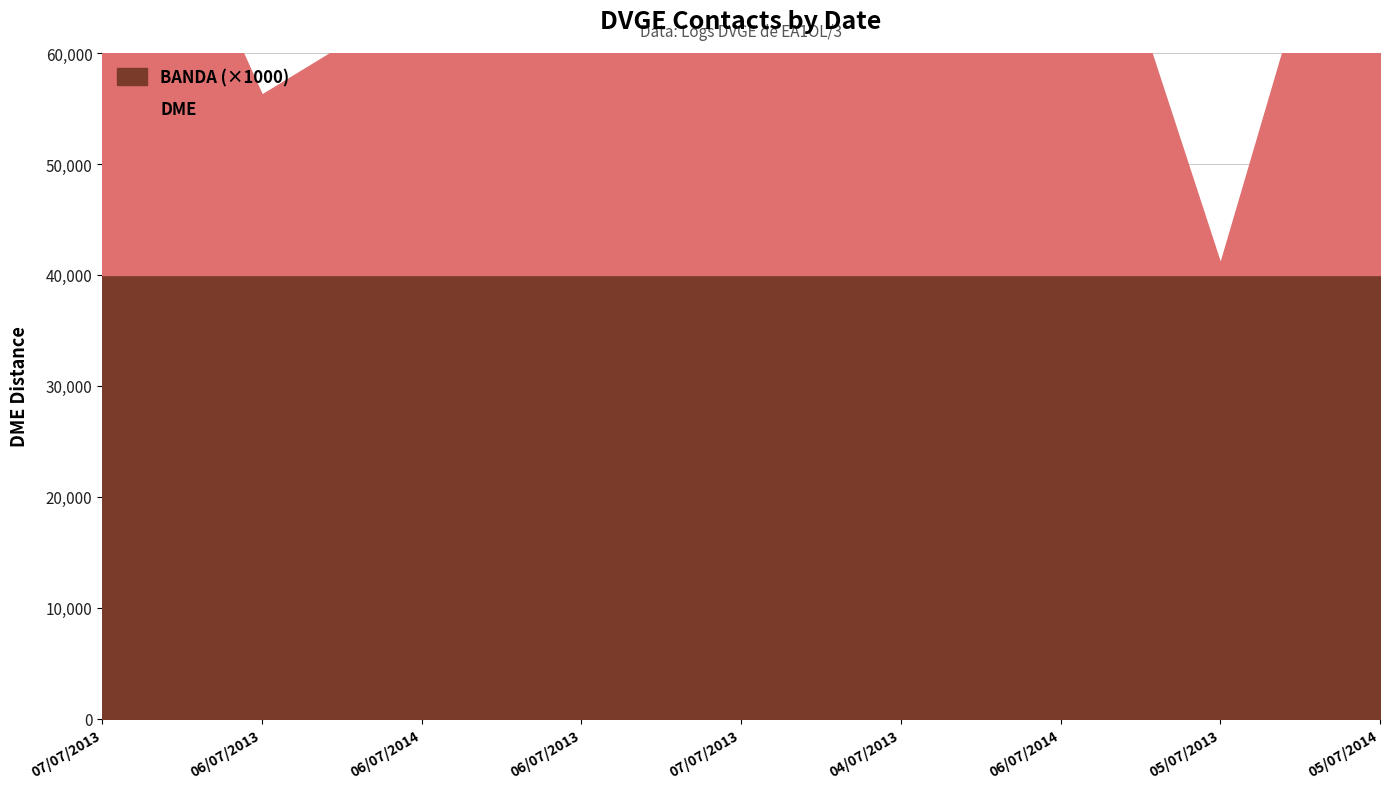

List the labels in order of value, smallest first.

05/07/2013, 06/07/2013, 06/07/2014, 06/07/2013, 07/07/2013, 04/07/2013, 06/07/2014, 07/07/2013, 05/07/2014